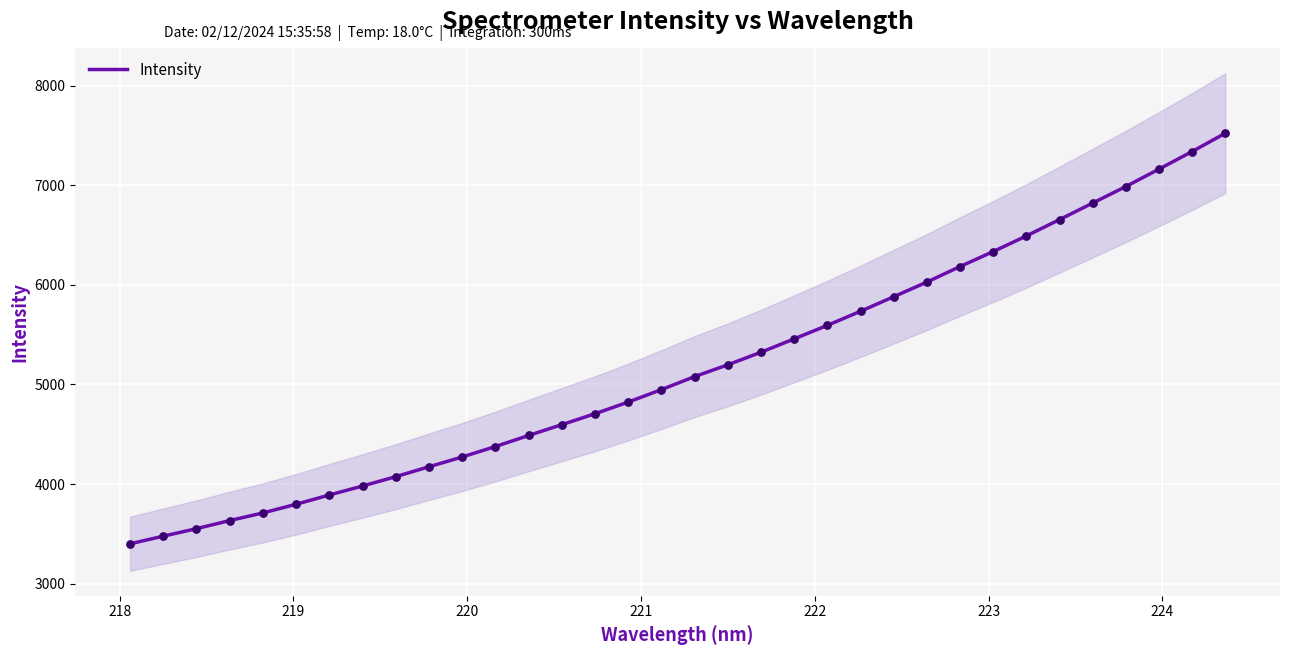

What is the highest value of the Intensity series?

7522.3